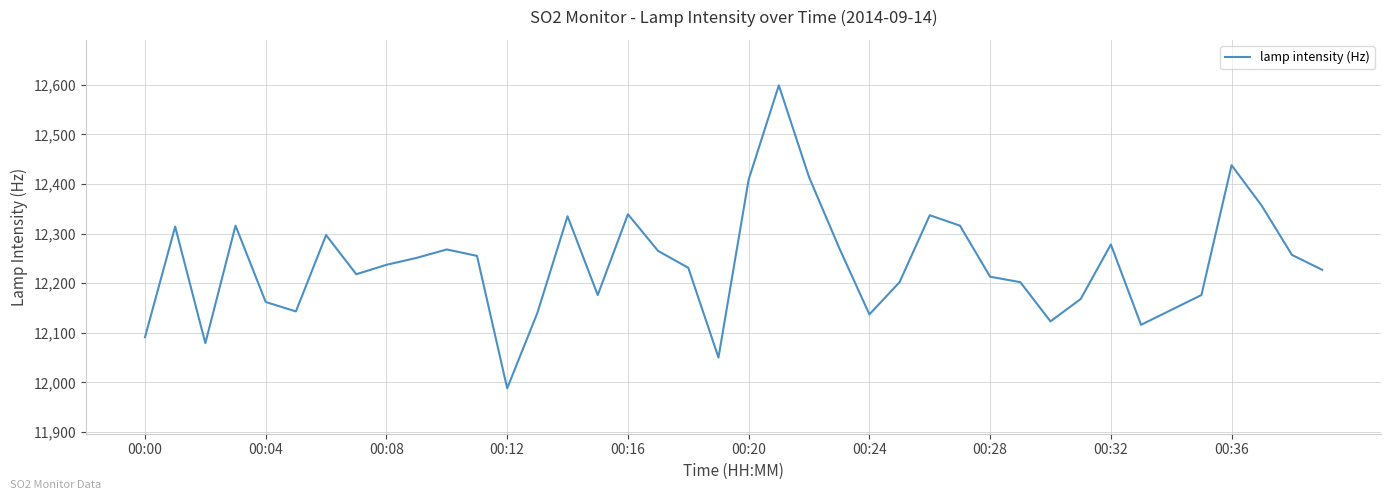

What is the minimum value shown in the chart?

11988